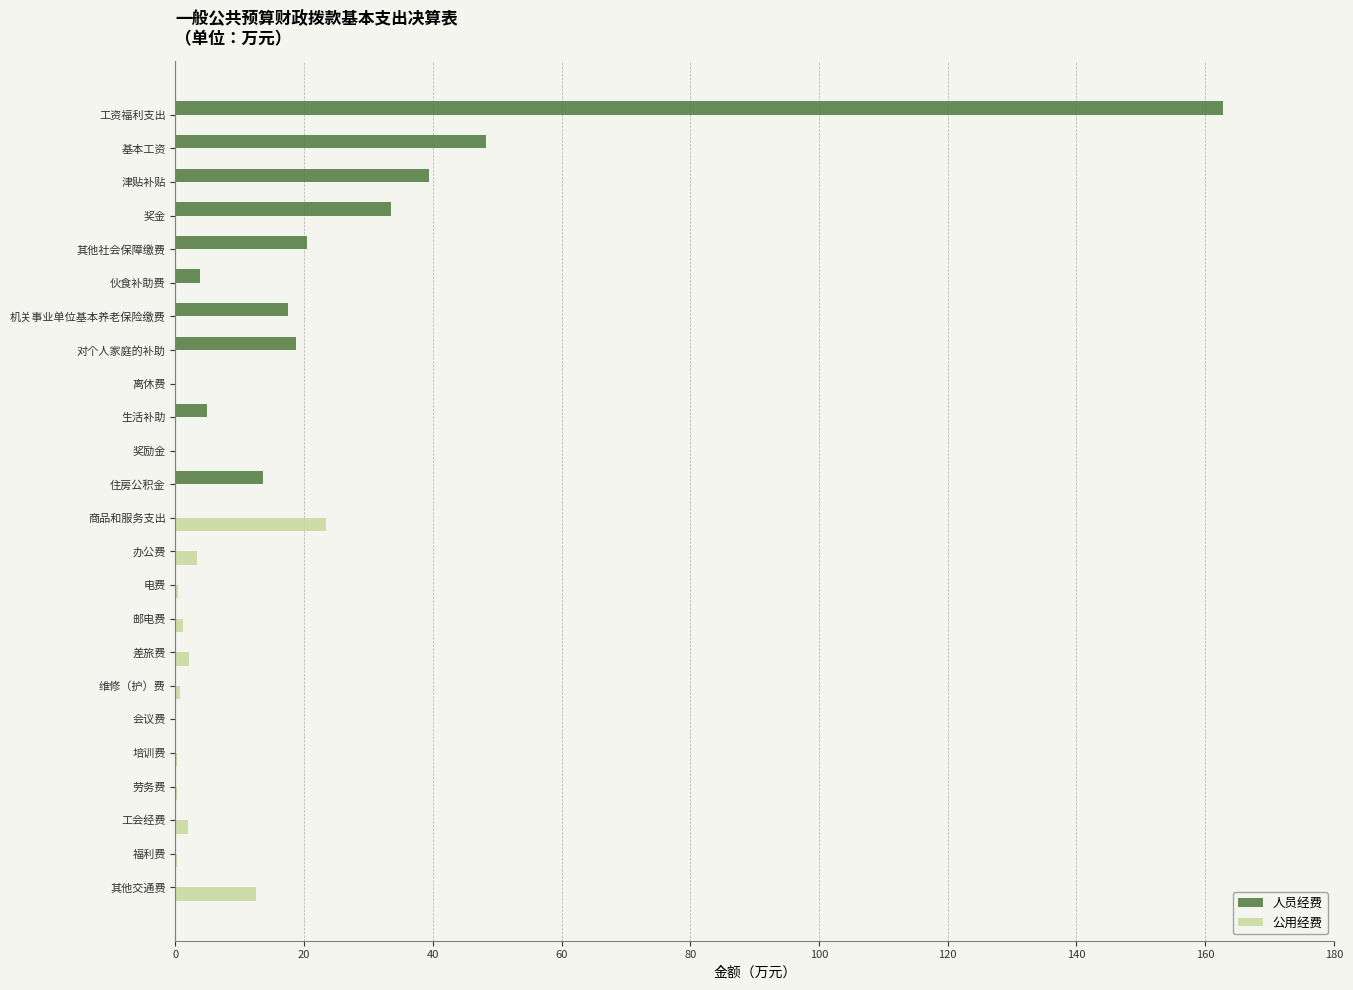

How many data points does each series have?

24